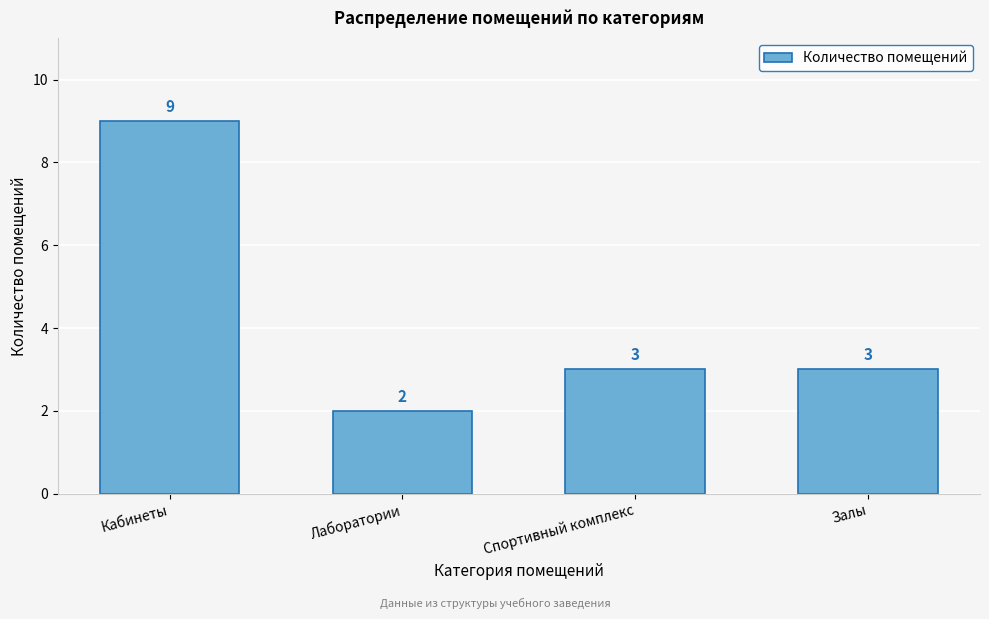

Reading left to right, extract all data points from this chart.

9	2	3	3